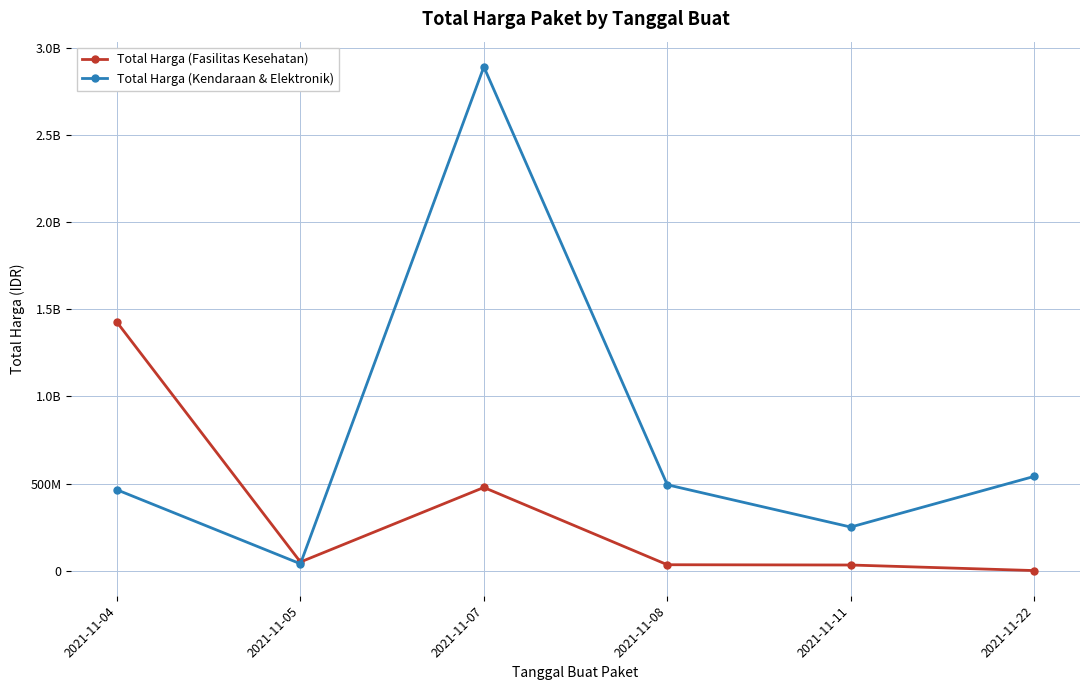

Is this an area chart (filled region under the line)?

No